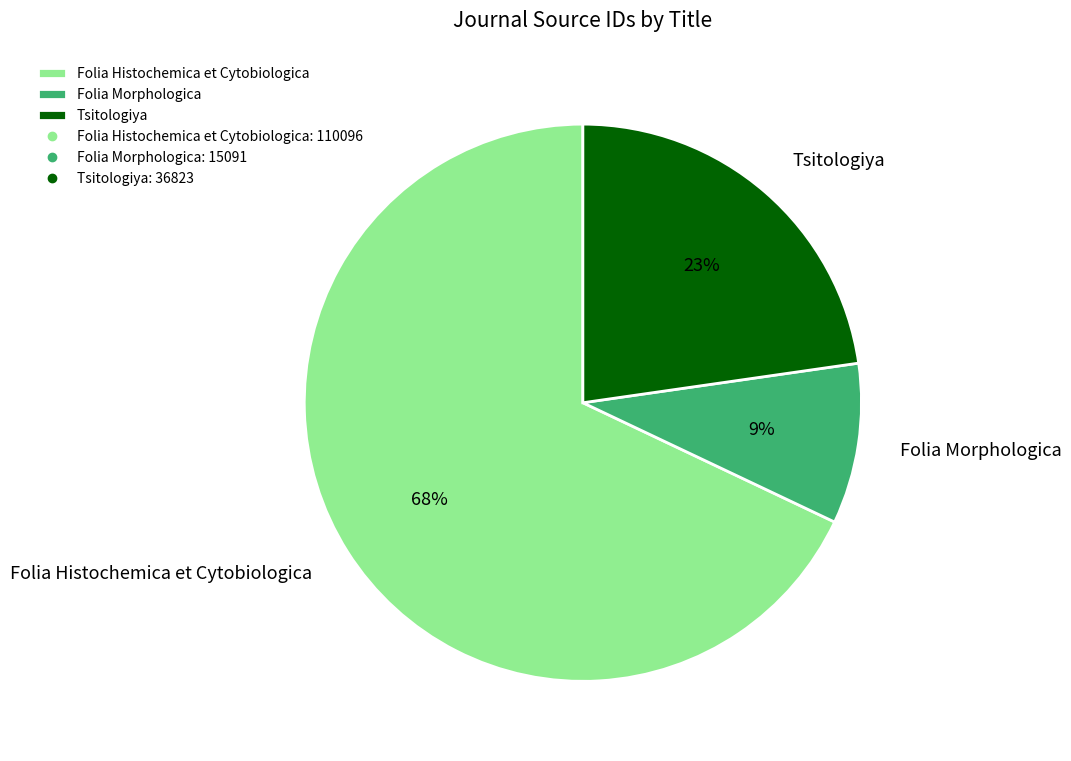

Which has a higher value, Folia Morphologica or Tsitologiya?

Tsitologiya